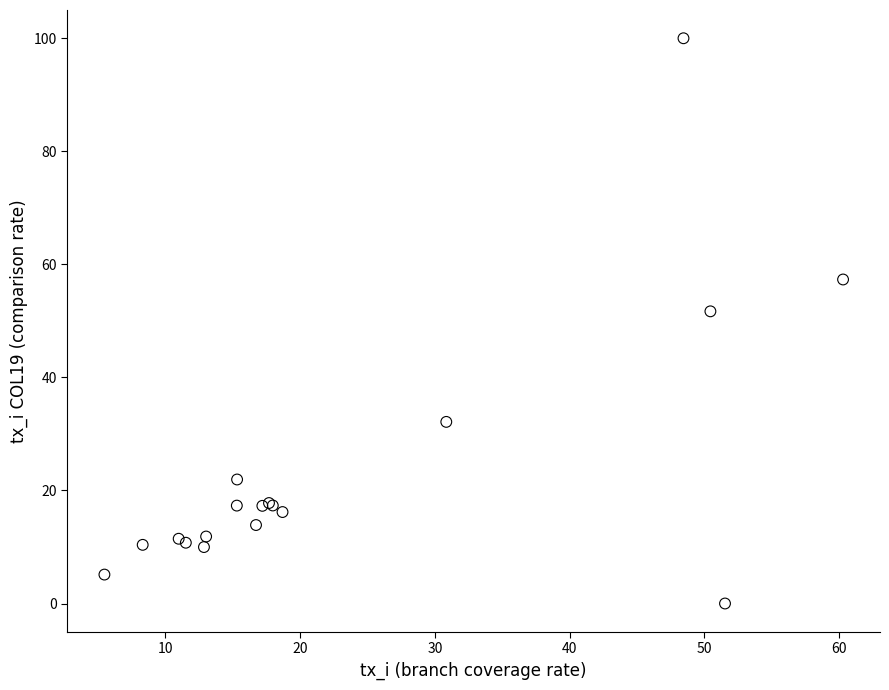

What Y value in the scatter plot is closest to 50?

51.7